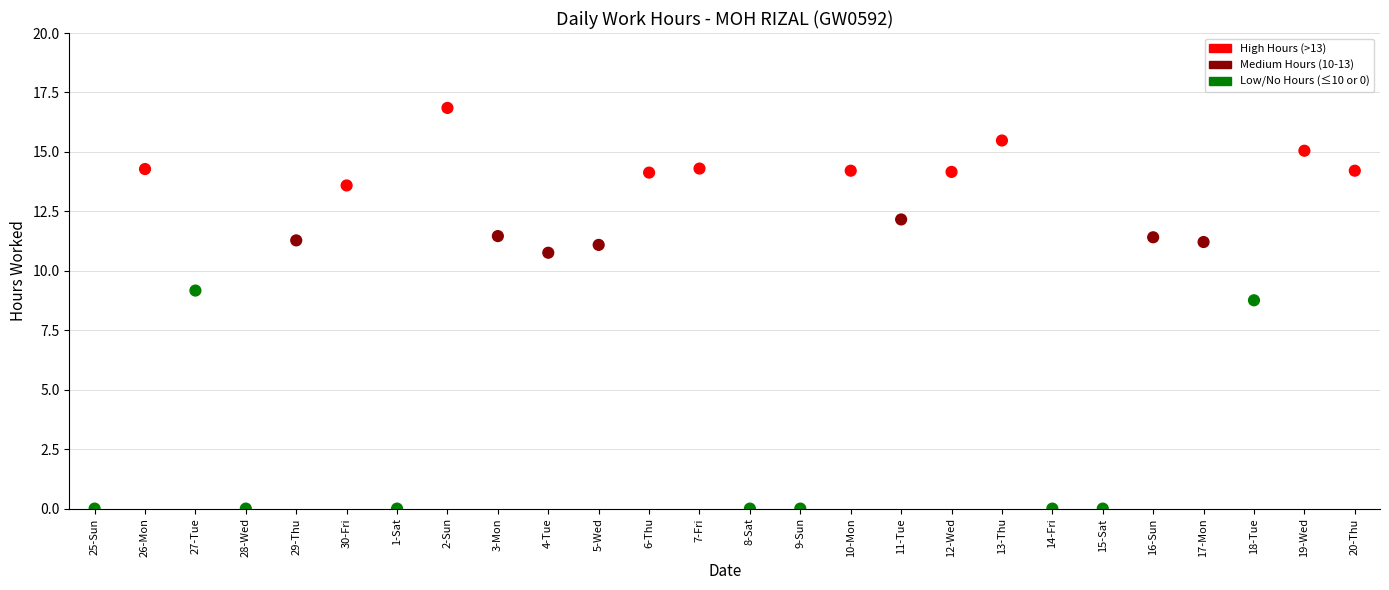

What Y value in the scatter plot is closest to 8?

8.8